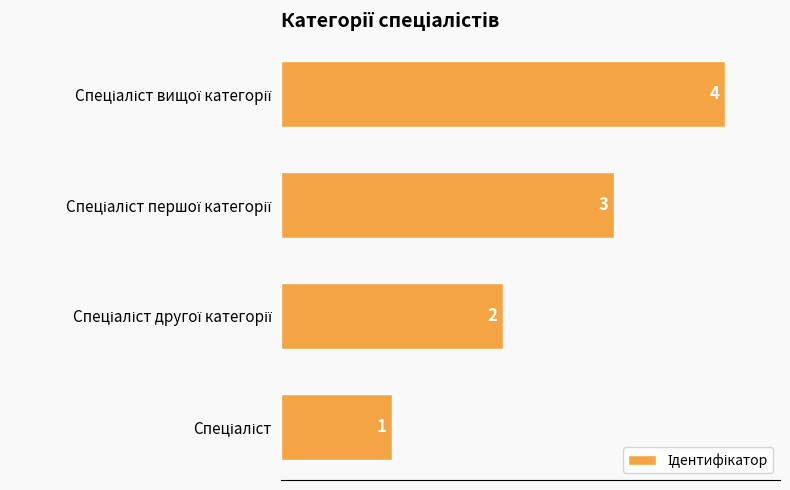

Count the values in the range 2 to 4.

3